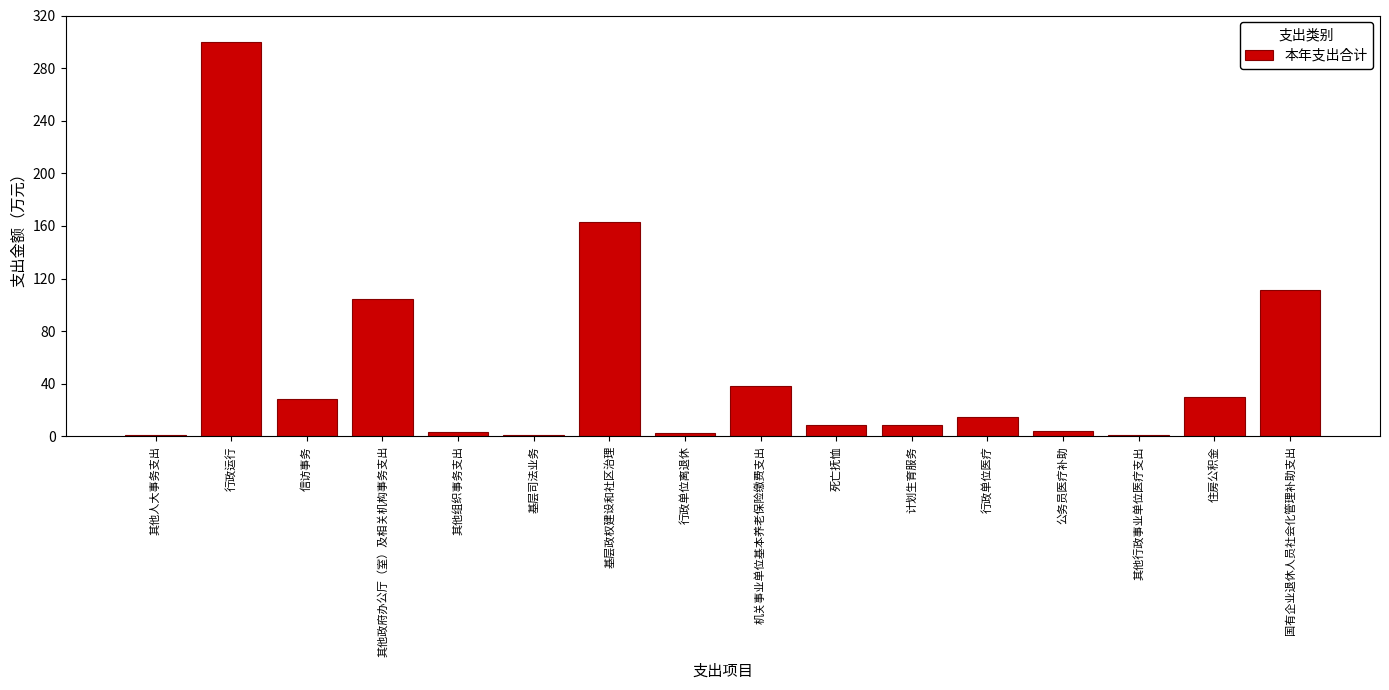

True or false: the data shows 14.4 at 行政单位医疗.

True